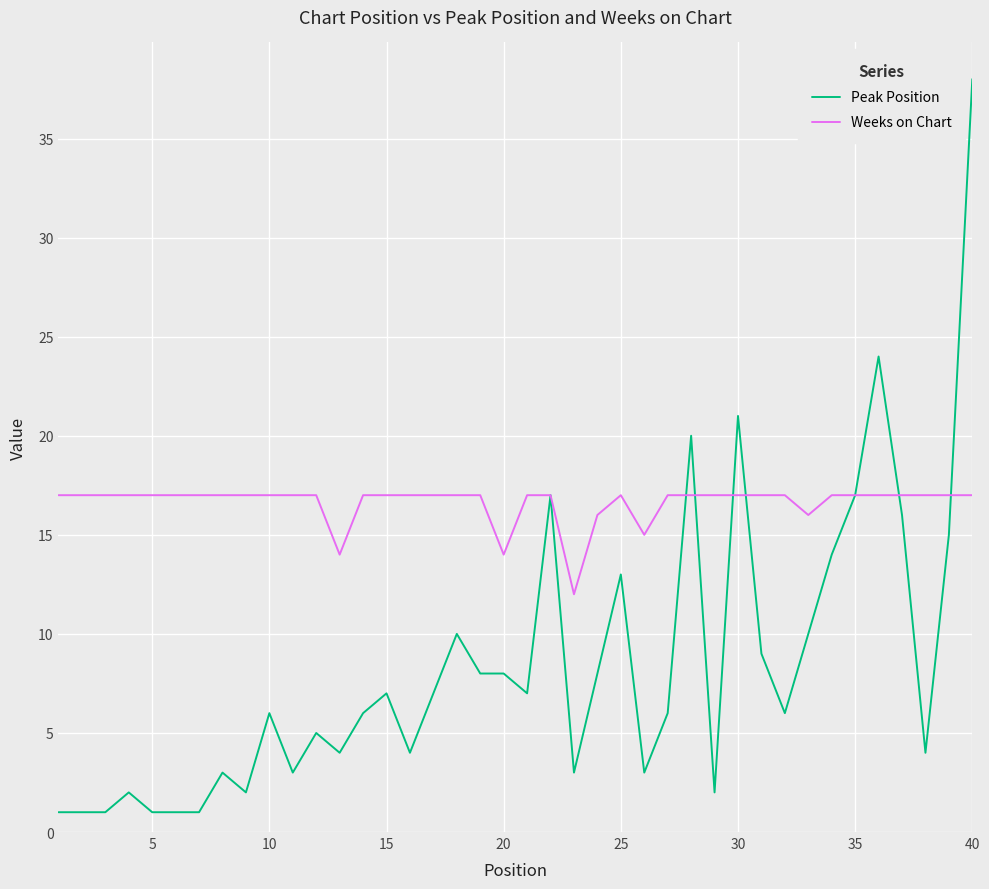

List the series in order of their peak value, highest first.

Peak Position, Weeks on Chart